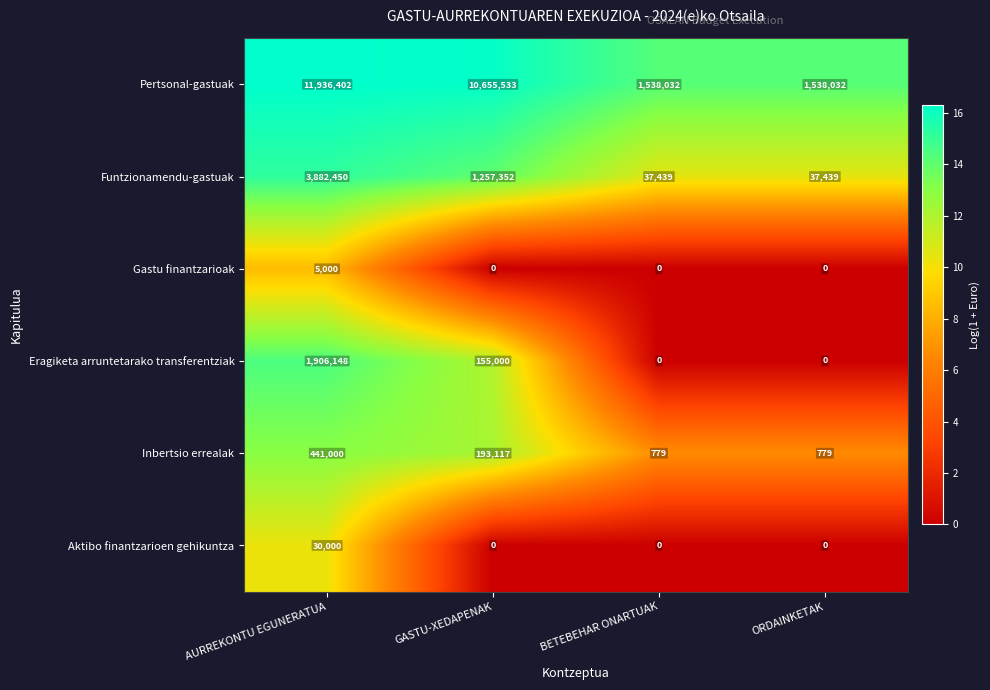

List the series in order of their peak value, highest first.

Pertsonal-gastuak, Funtzionamendu-gastuak, Eragiketa arruntetarako transferentziak, Inbertsio errealak, Aktibo finantzarioen gehikuntza, Gastu finantzarioak